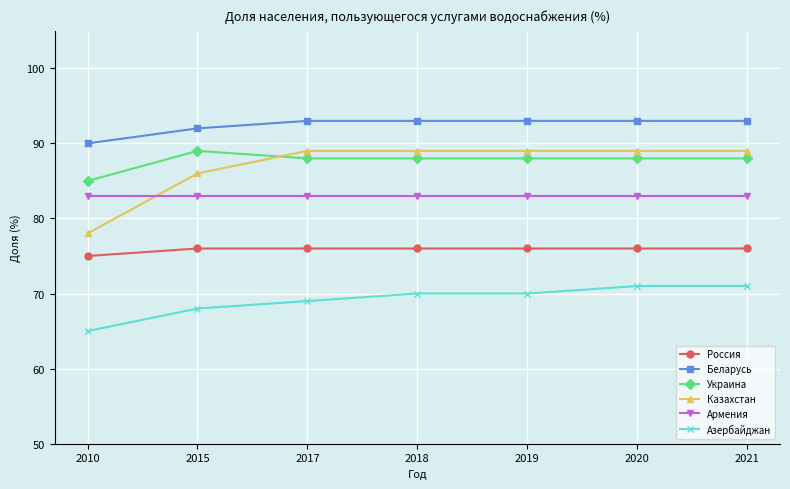

Count the number of data series in this chart.

6